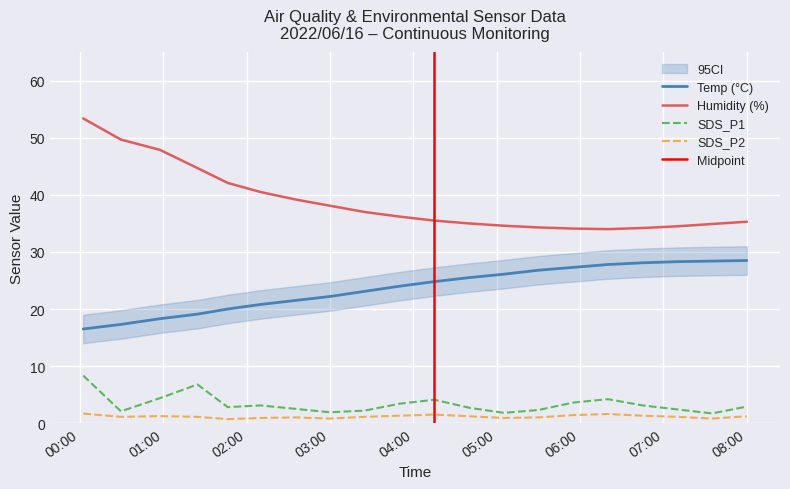

How many values in the Humidity series are below 36?

10